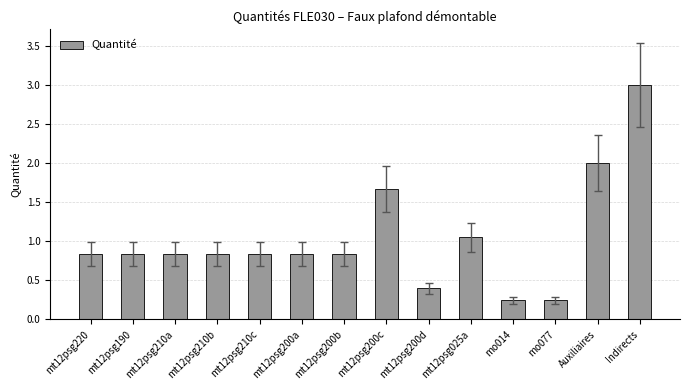

What is the sum of the values at mo077 and Auxiliaires?

2.2